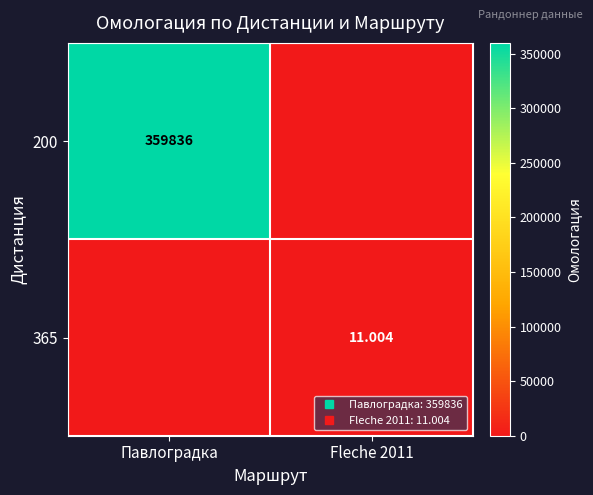

List the labels in order of 365 value, smallest first.

Павлоградка, Fleche 2011